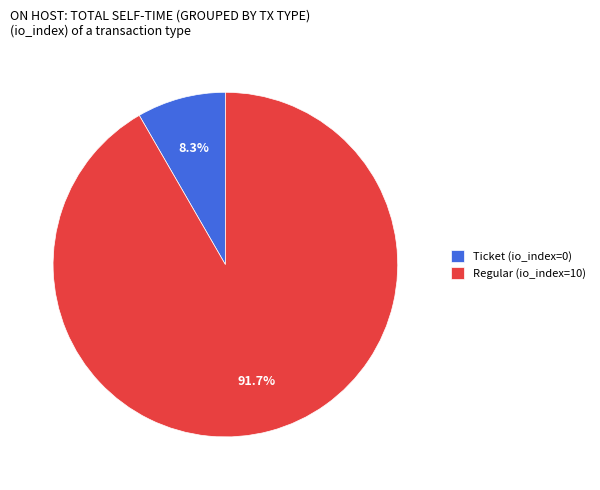

How many segments does this pie chart have?

2